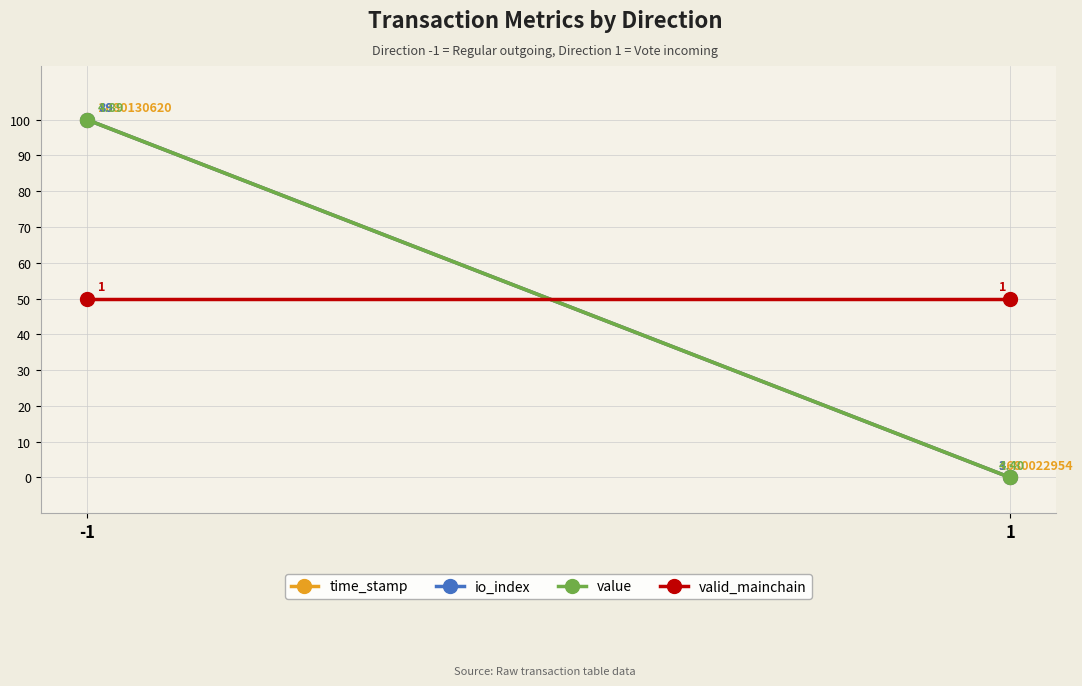

Rank the categories by io_index value from lowest to highest.

1, -1